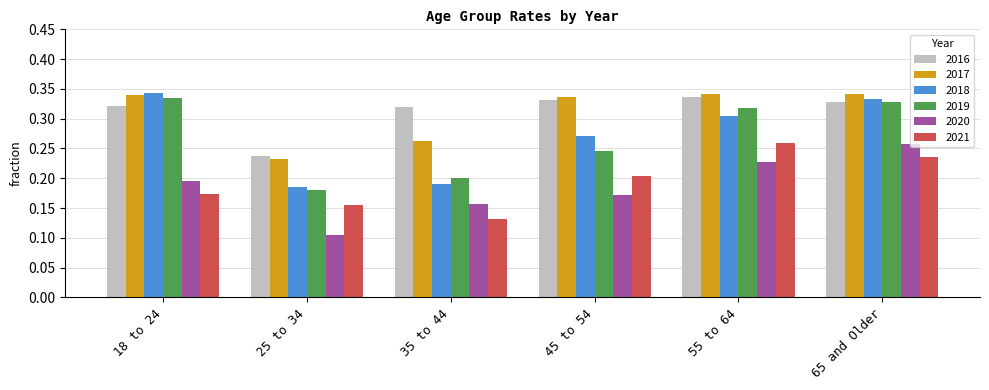

True or false: 2018 has a value of 0.1 at 25 to 34.

False